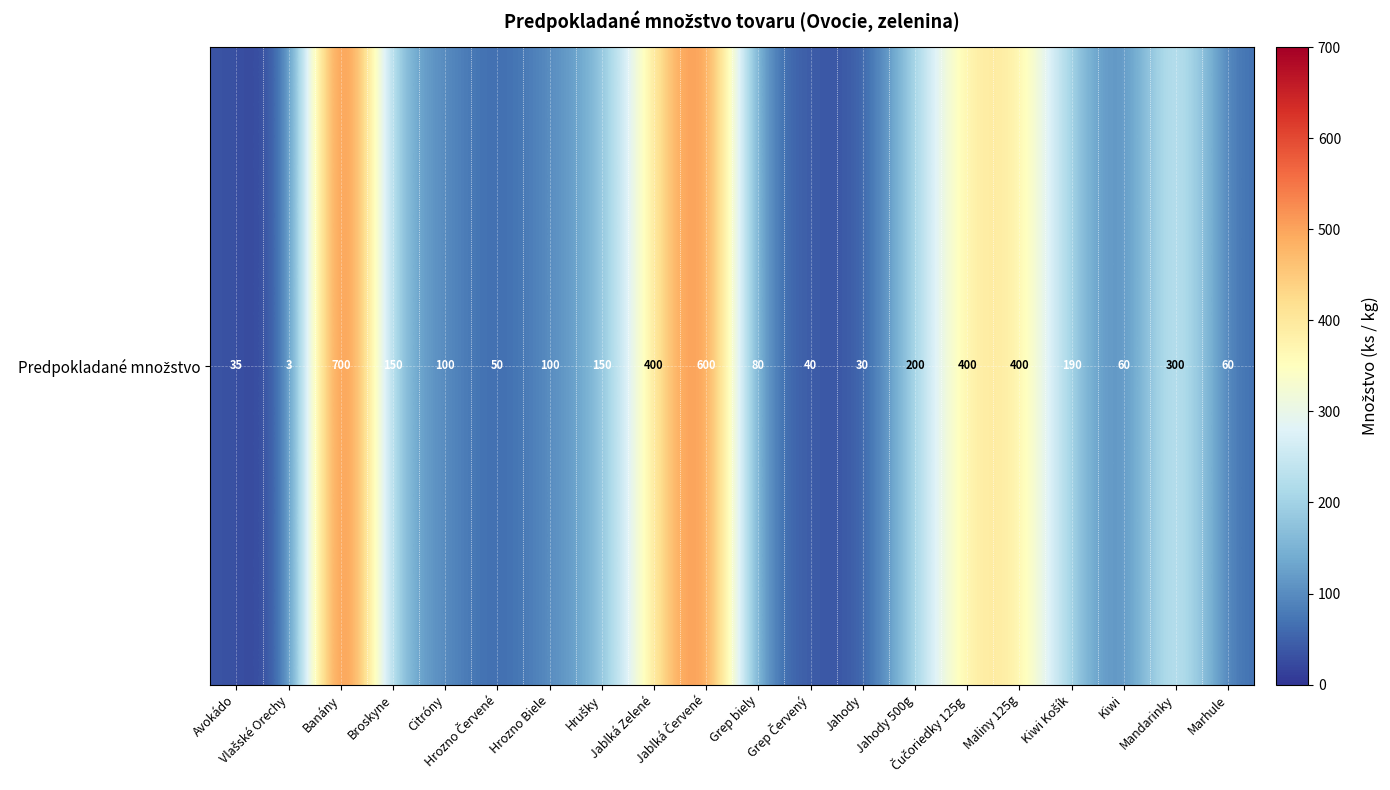

How many distinct data groups are displayed?

1